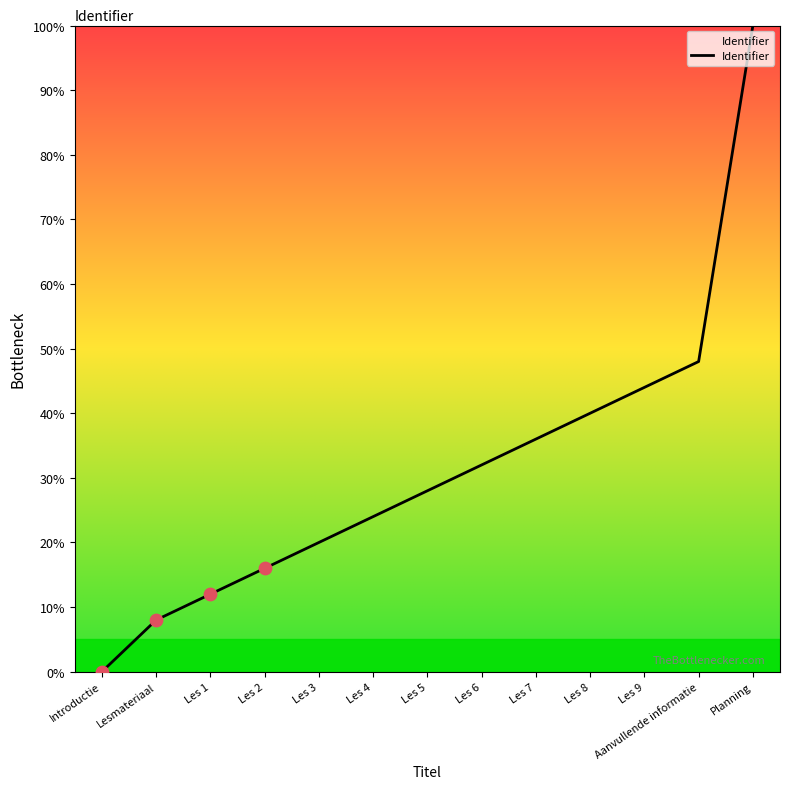

Between Les 9 and Les 5, which is larger?

Les 9